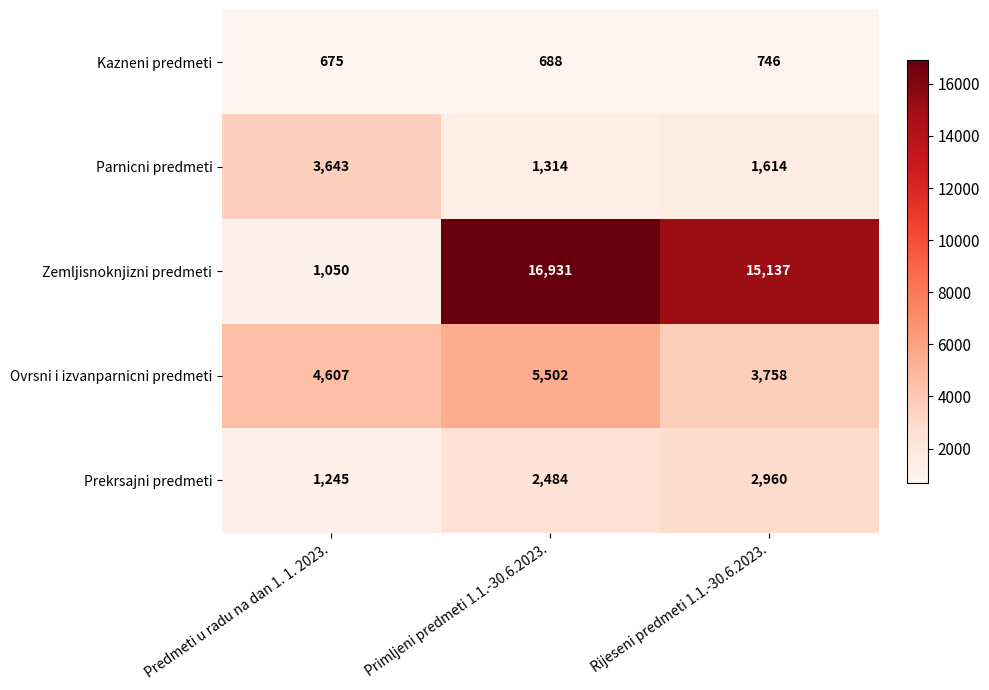

What is the average value of the Zemljisnoknjizni predmeti series?

11039